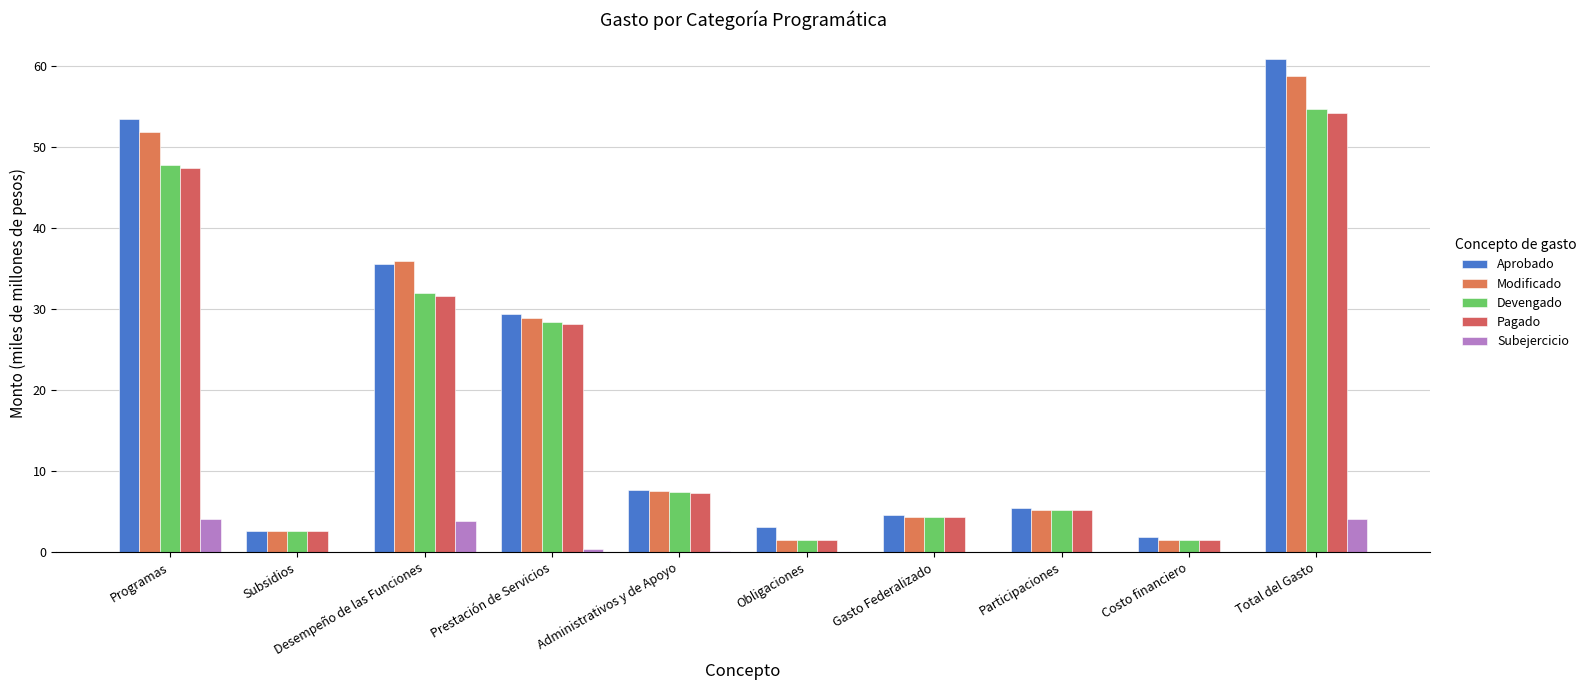

What is the maximum value for Aprobado?

60.8